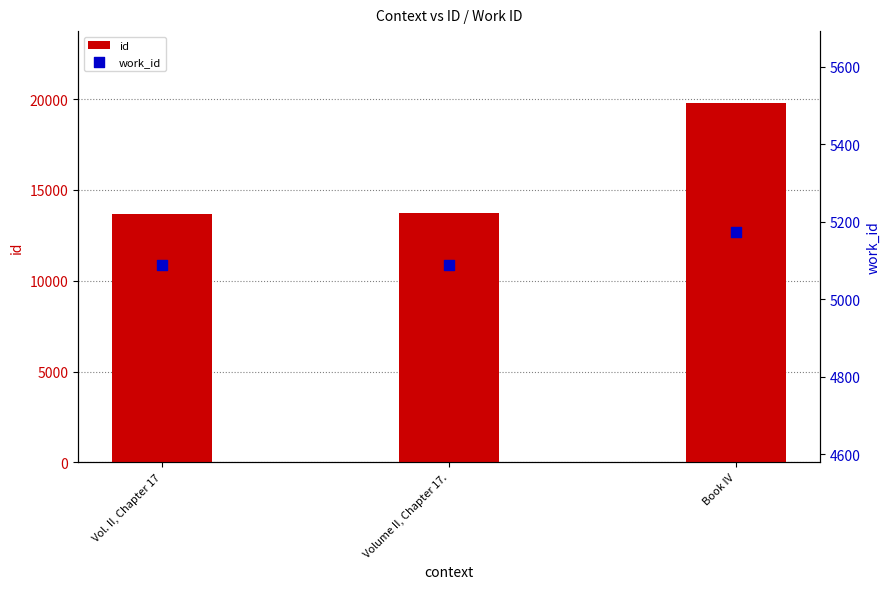

Which series has the largest Y range (max minus min)?

id